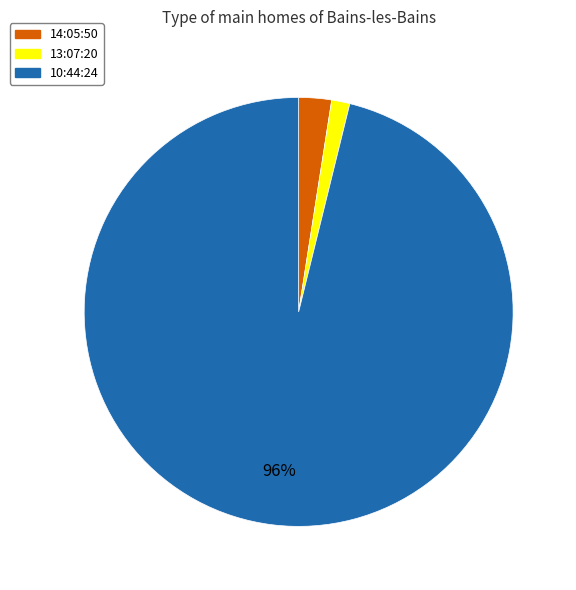

Which has a higher value, 14:05:50 or 10:44:24?

10:44:24